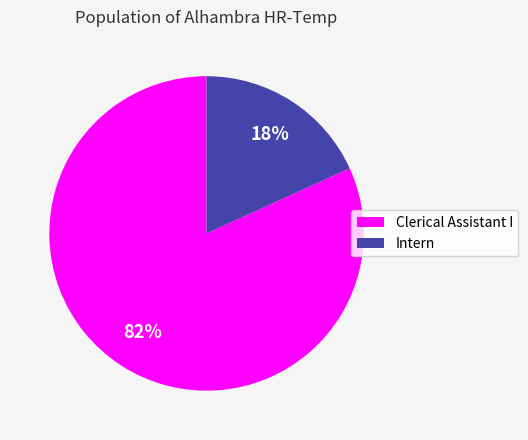

Is there any slice that represents more than half of the pie?

Yes